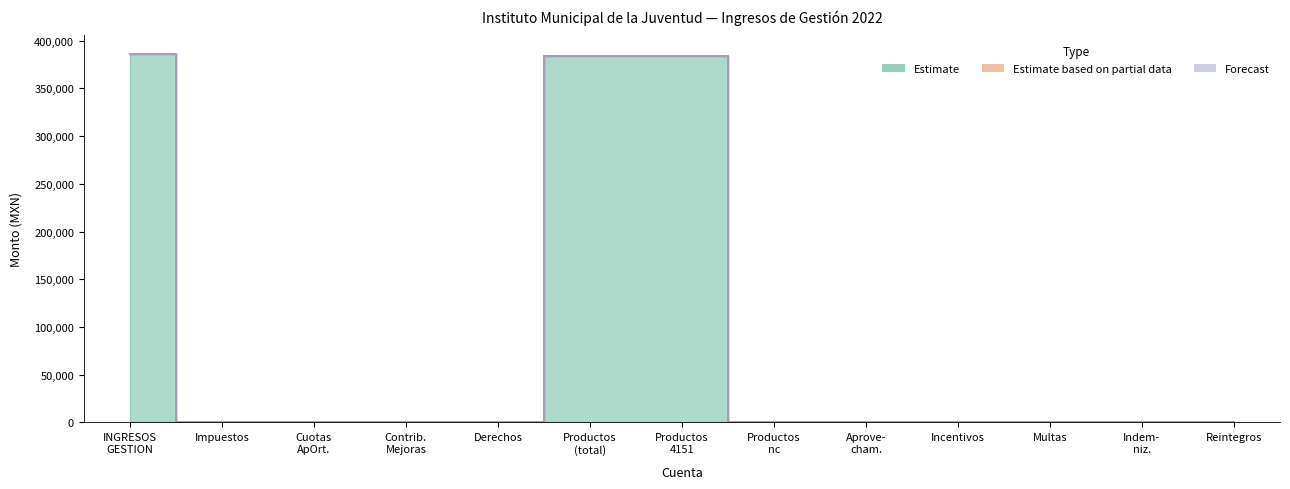

Reading left to right, transcribe all the data shown in this chart.

Estimate: 4100=386232.3	4110=0.0	4120=0.0	4130=0.0	4140=0.0	4150=383830.9	4151=383830.9	4154=0.0	4160=0.0	4161=0.0	4162=0.0	4163=0.0	4164=0.0
Estimate based on partial data: 4100=0.0	4110=0.0	4120=0.0	4130=0.0	4140=0.0	4150=0.0	4151=0.0	4154=0.0	4160=0.0	4161=0.0	4162=0.0	4163=0.0	4164=0.0
Forecast: 4100=0.0	4110=0.0	4120=0.0	4130=0.0	4140=0.0	4150=0.0	4151=0.0	4154=0.0	4160=0.0	4161=0.0	4162=0.0	4163=0.0	4164=0.0